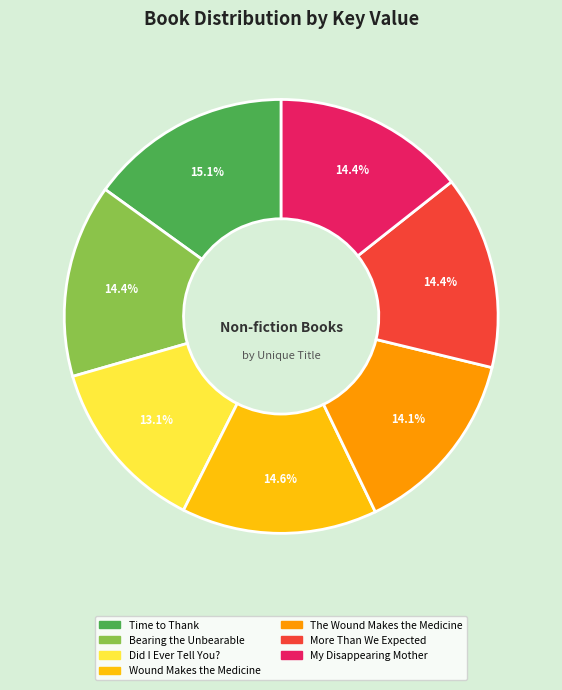

What is the smallest slice in the pie chart?

Did I Ever Tell You?